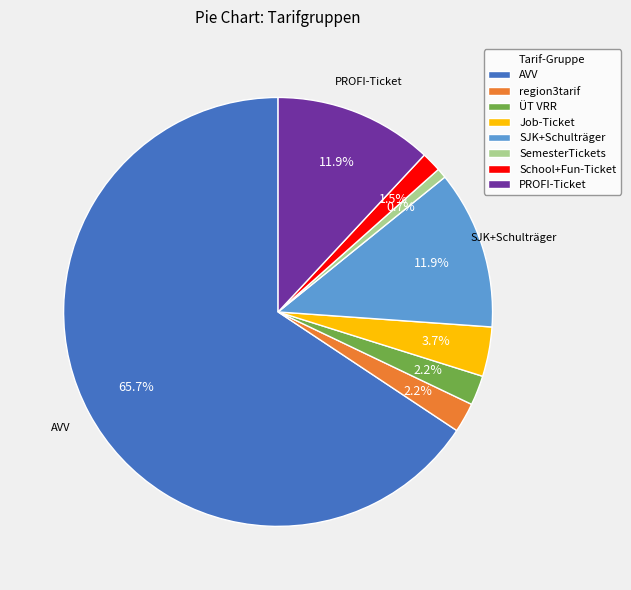

True or false: SJK+Schulträger accounts for 12% of the total.

True